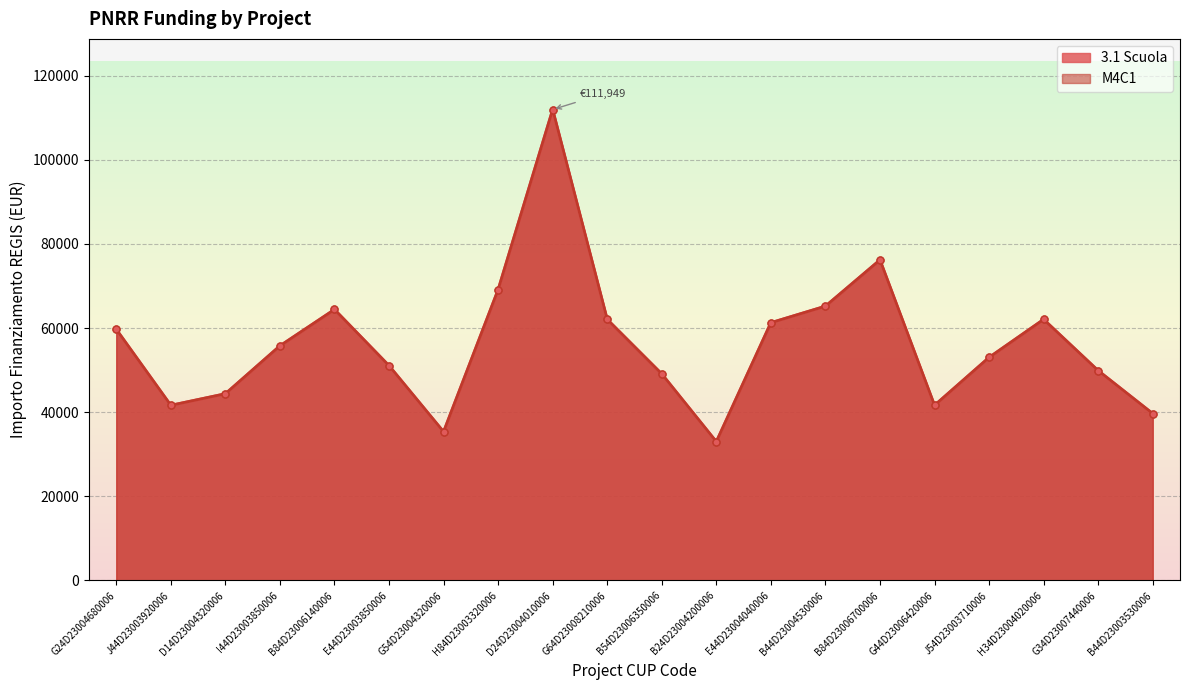

What are all the series names shown in the legend?

3.1 Scuola, M4C1